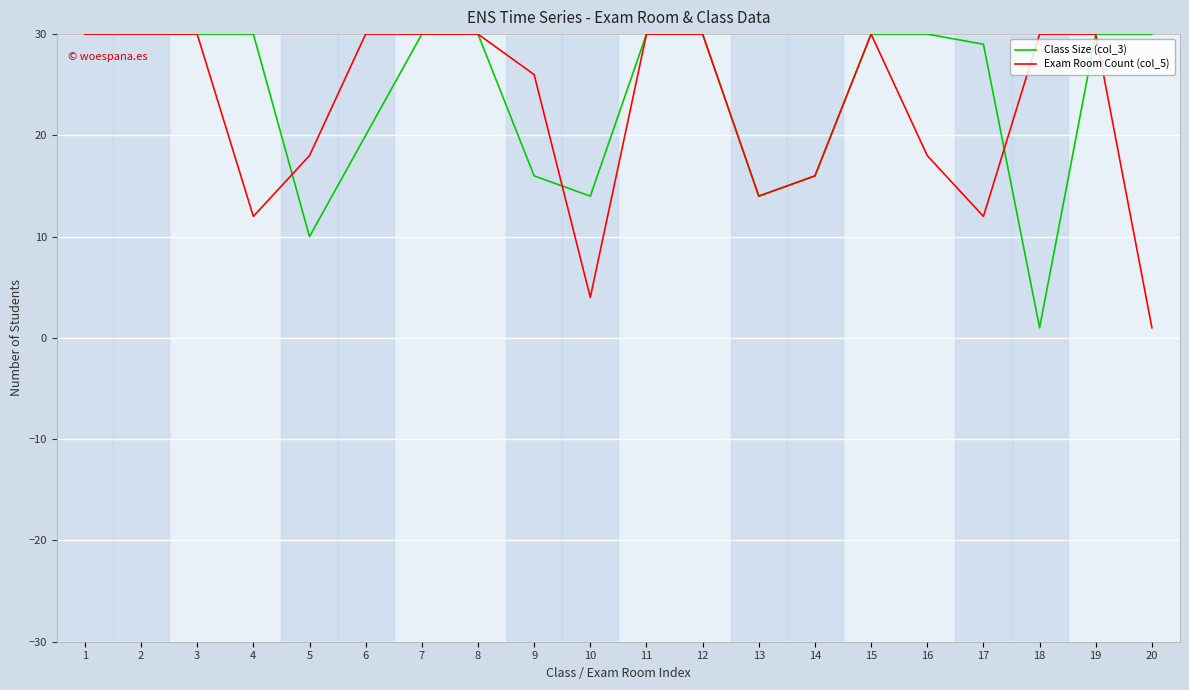

What is the greatest value displayed?

30